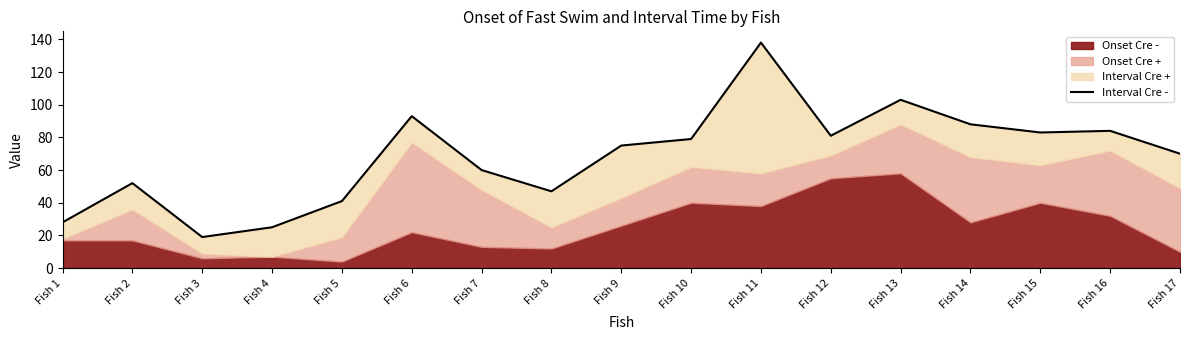

What is the average value?

69